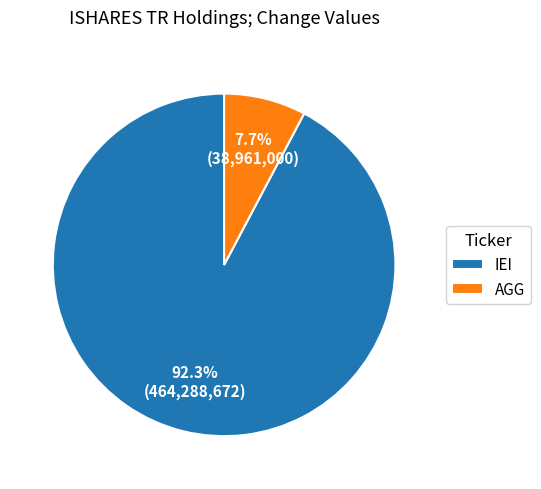

To the nearest percent, what percentage of the pie is AGG?

8%